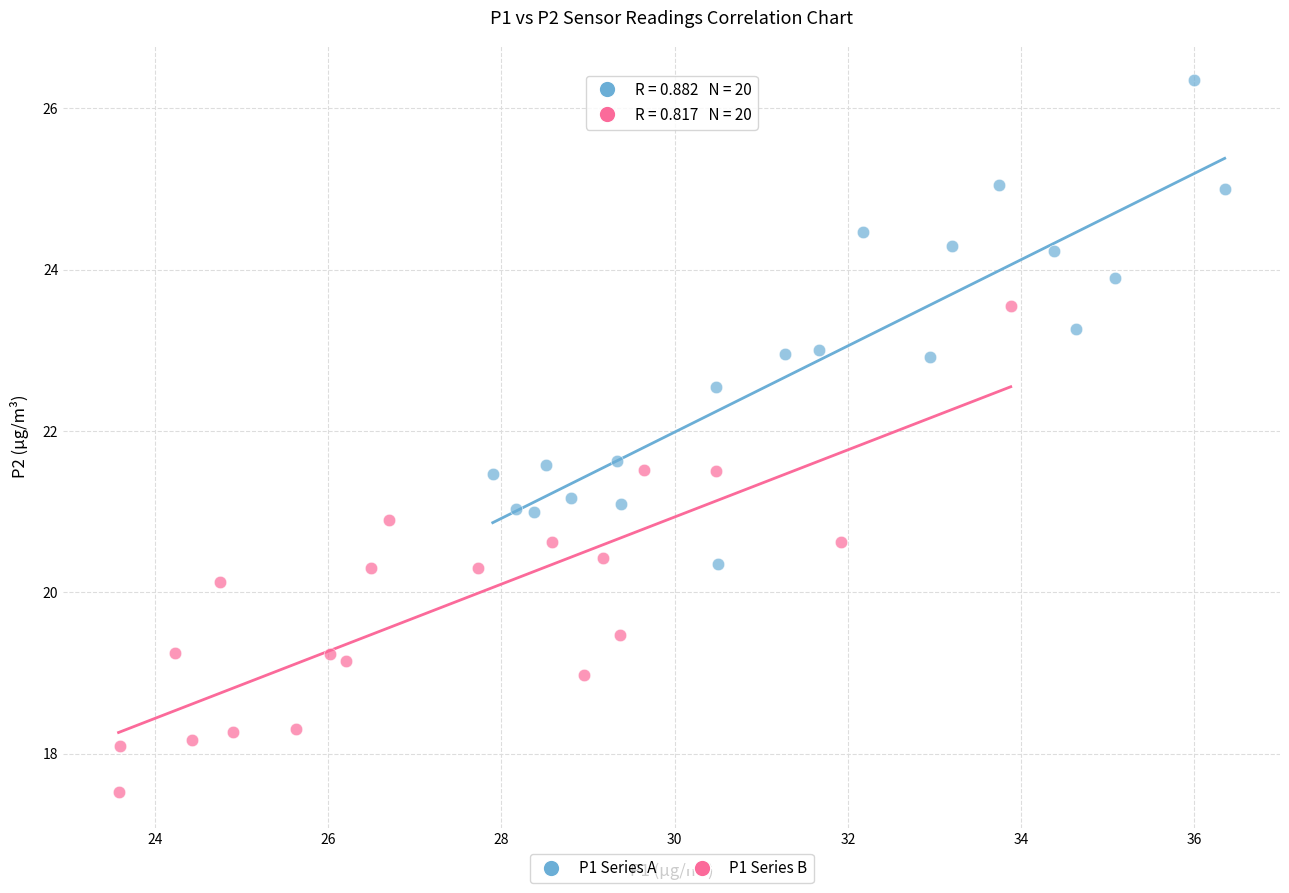

Which series reaches the maximum Y coordinate?

P1 Series A